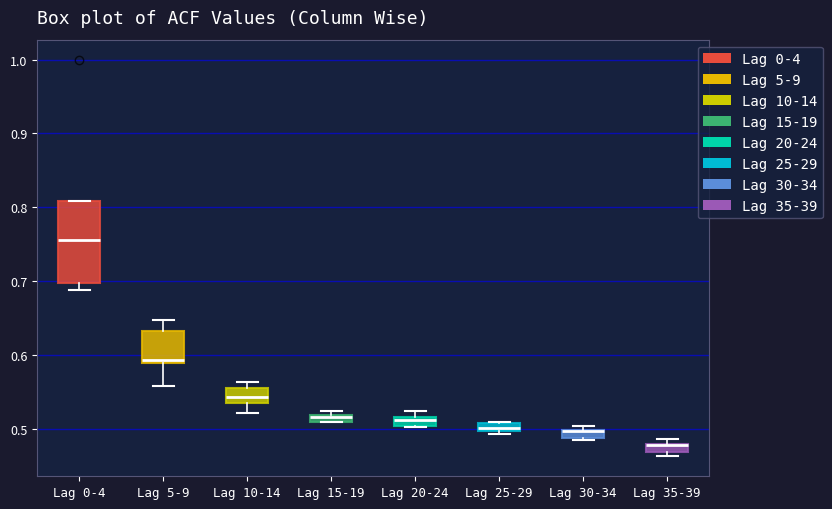

Which box is the tallest, from its lower edge to its upper edge?

Lag 0-4